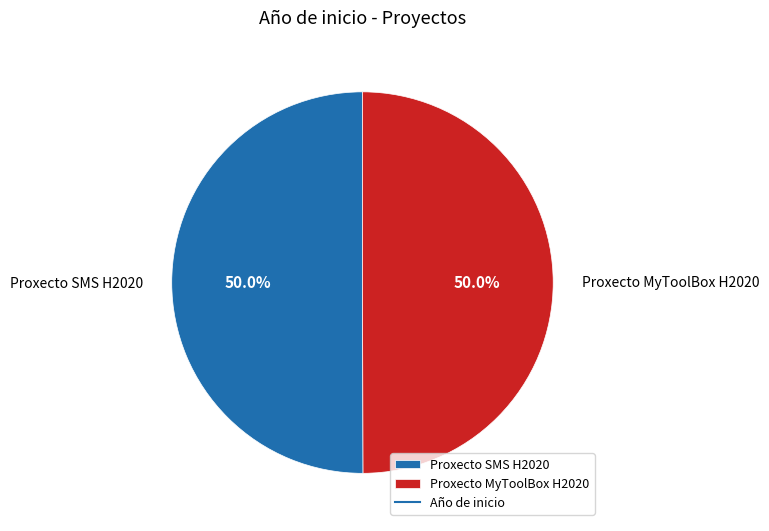

Combined, do Proxecto MyToolBox H2020 and Proxecto SMS H2020 account for over 50%?

Yes